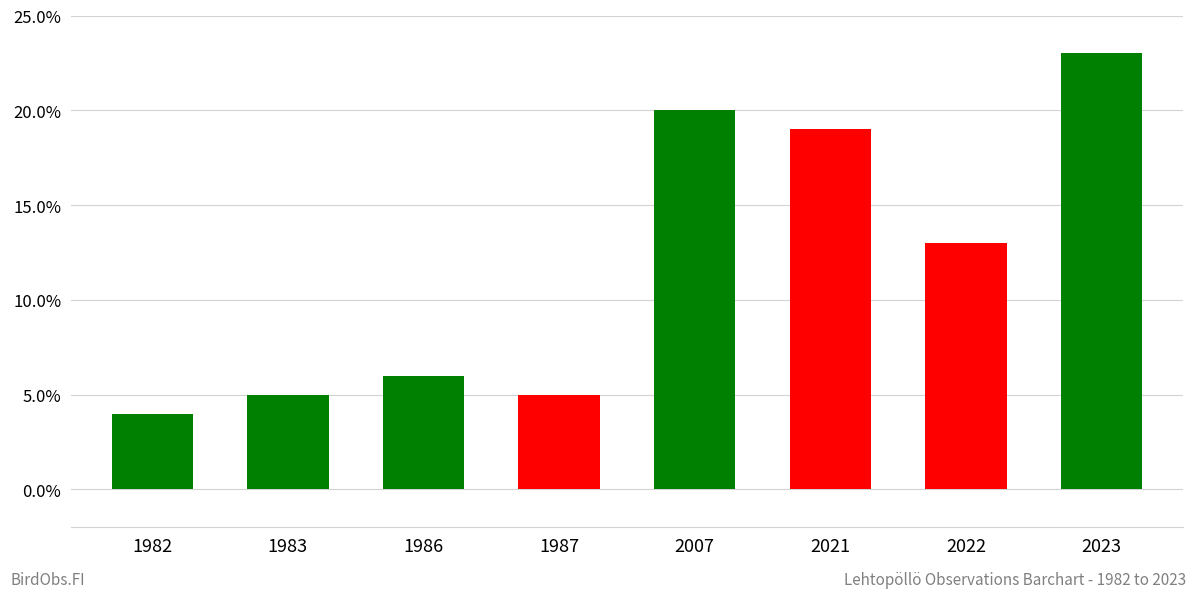

What is the greatest value displayed?

23